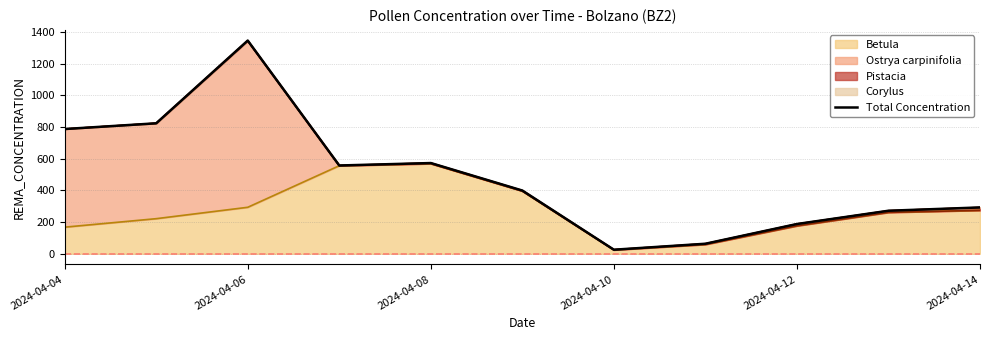

The value of Betula at 2024-04-08 is 568.5. True or false?

True